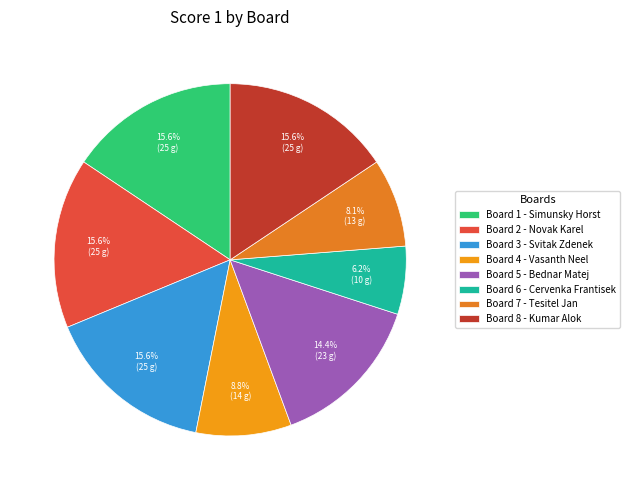

How many slices are in this pie chart?

8